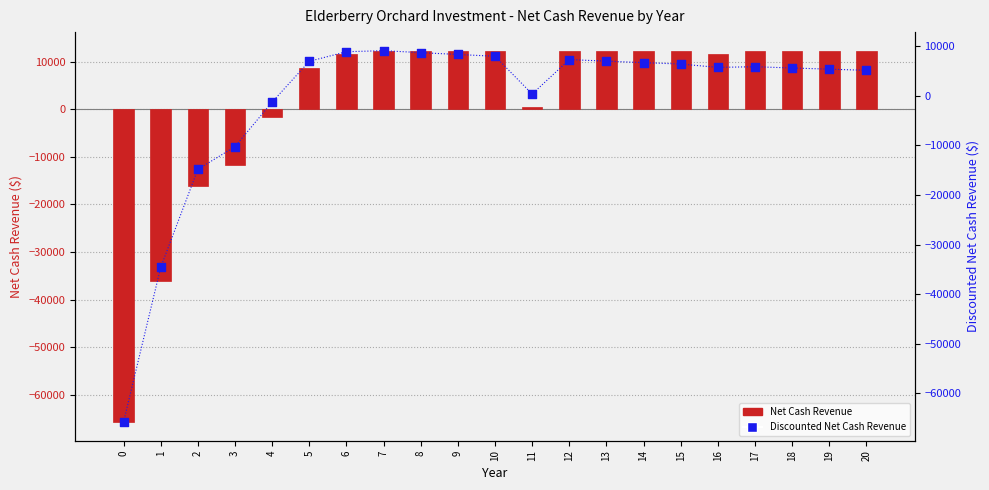

Which series reaches the minimum Y coordinate?

Net Cash Revenue